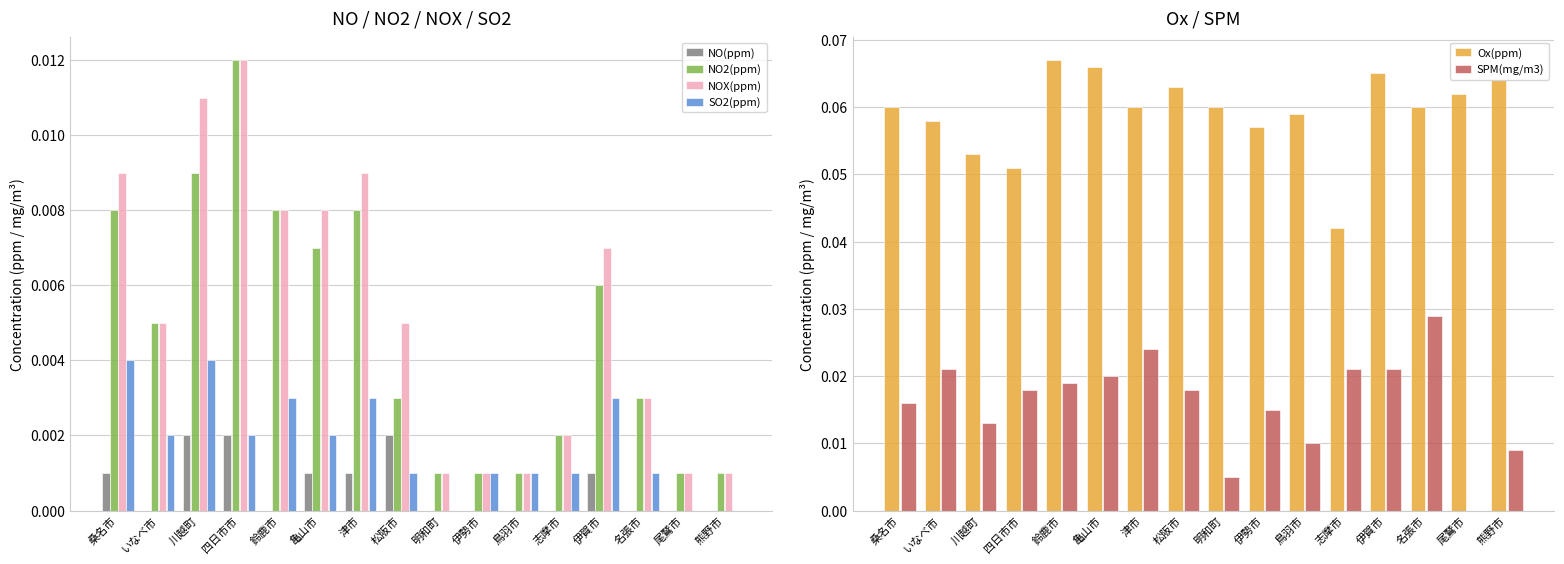

Is it true that SO2(ppm) equals 0.0 at 名張市?

False